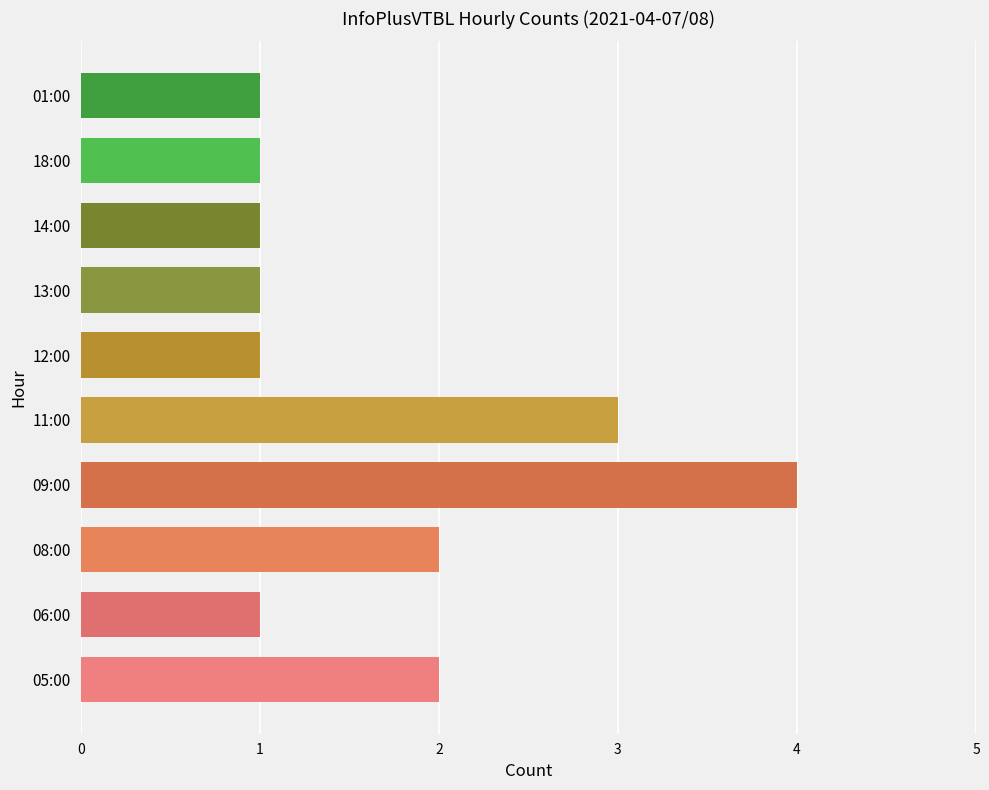

Is it true that the value at 14:00 is 1?

True